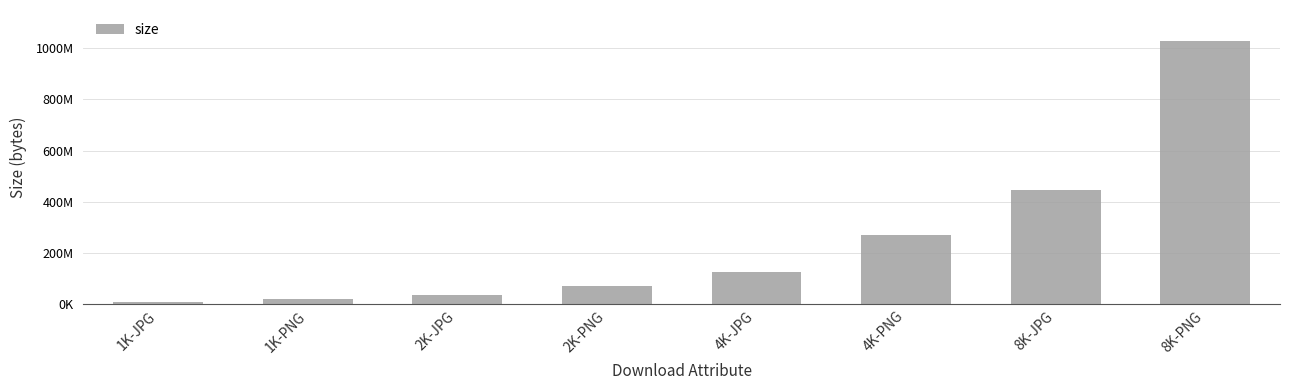

What is the approximate value at 8K-JPG?

445022403